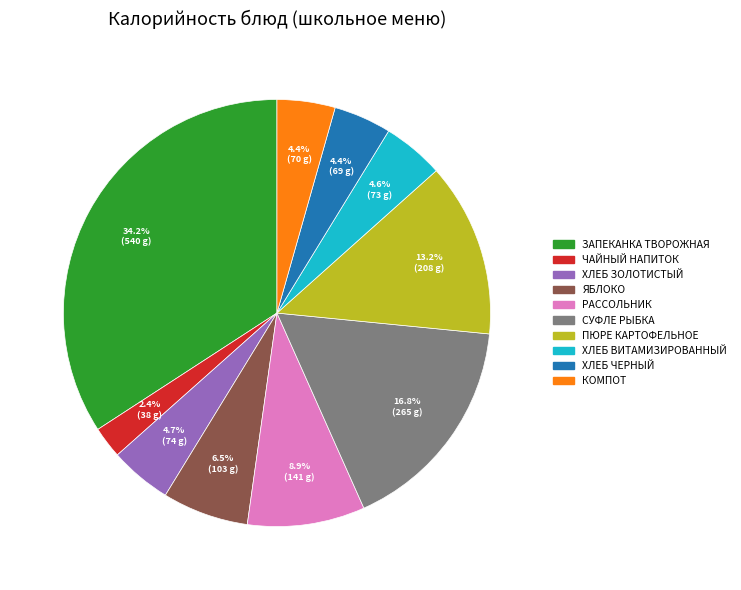

How many slices are in this pie chart?

10